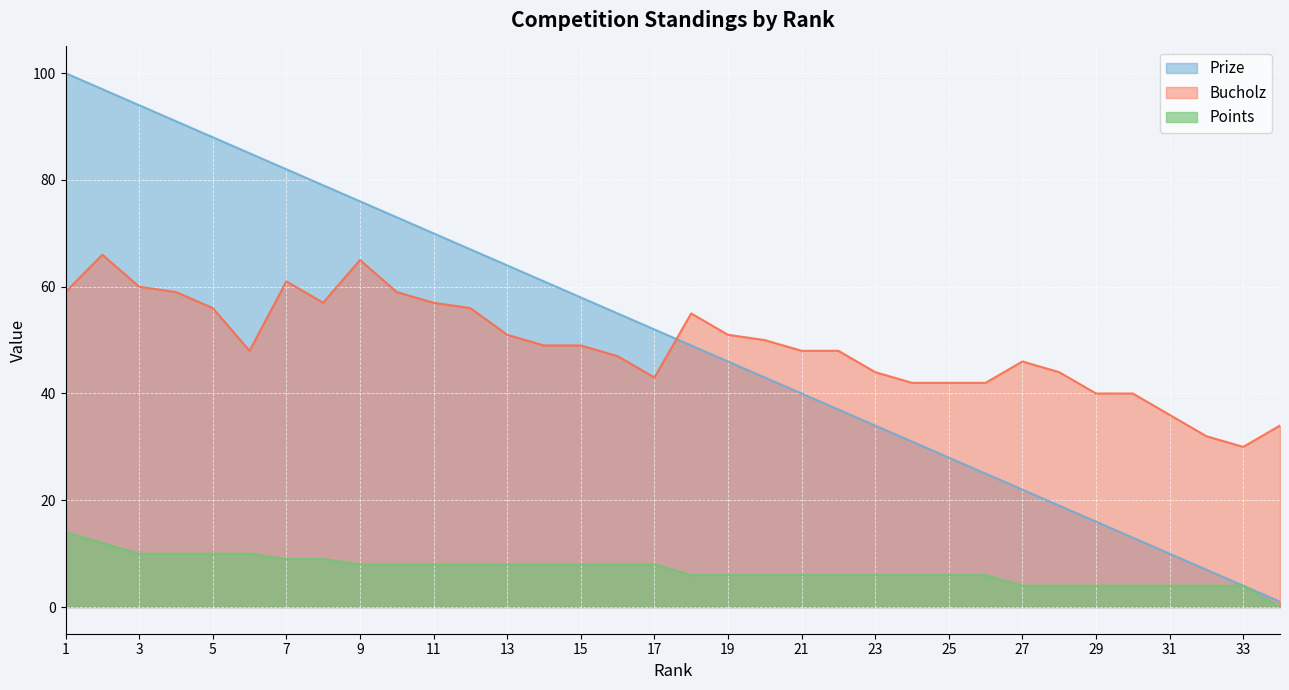

What is the spread (max minus min) of values at 34?

34